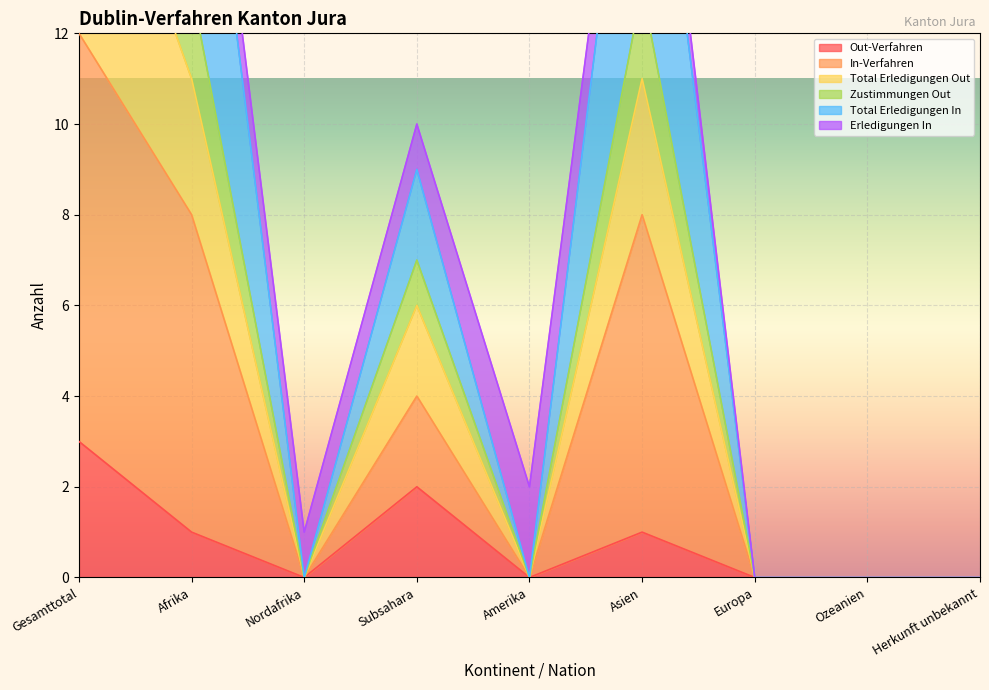

Between Gesamttotal and Ozeanien, which series saw the biggest shift?

Total Erledigungen In